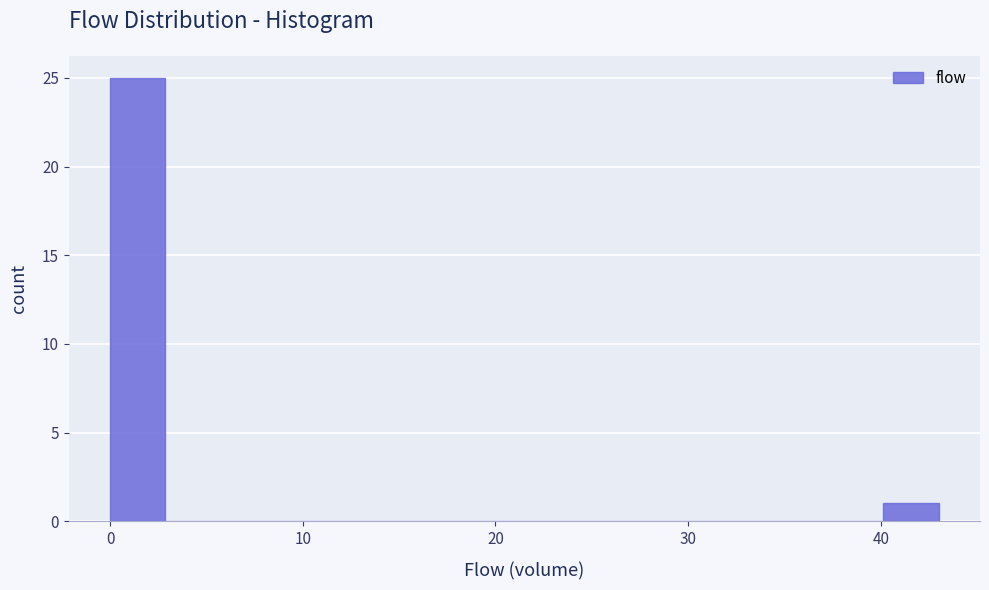

Read against the x-axis, roughly where is the centre of the tallest bar?

1